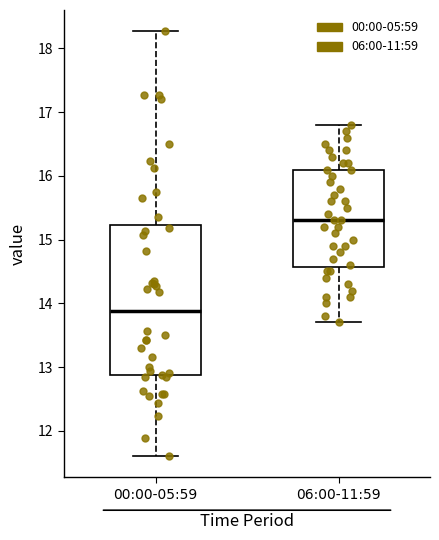

Which box's median line is the lowest?

00:00-05:59